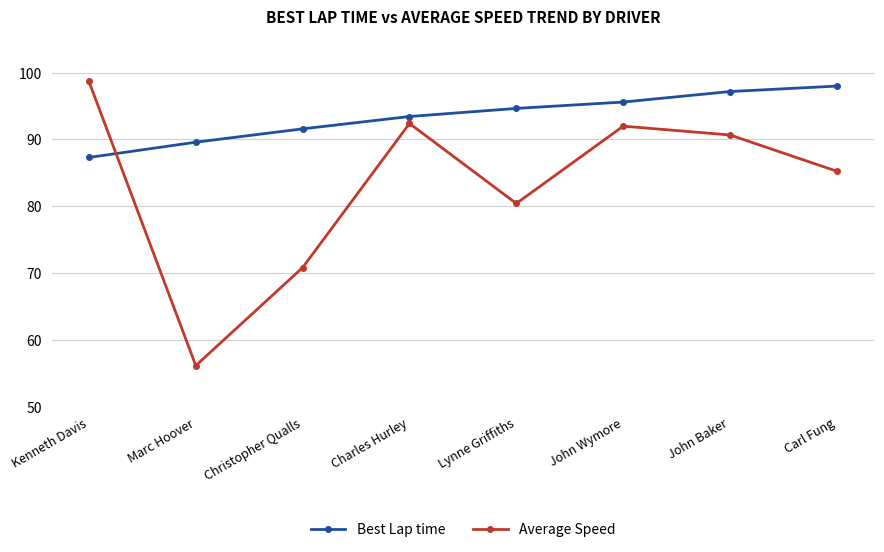

True or false: Average Speed and Best Lap time intersect in this chart.

True